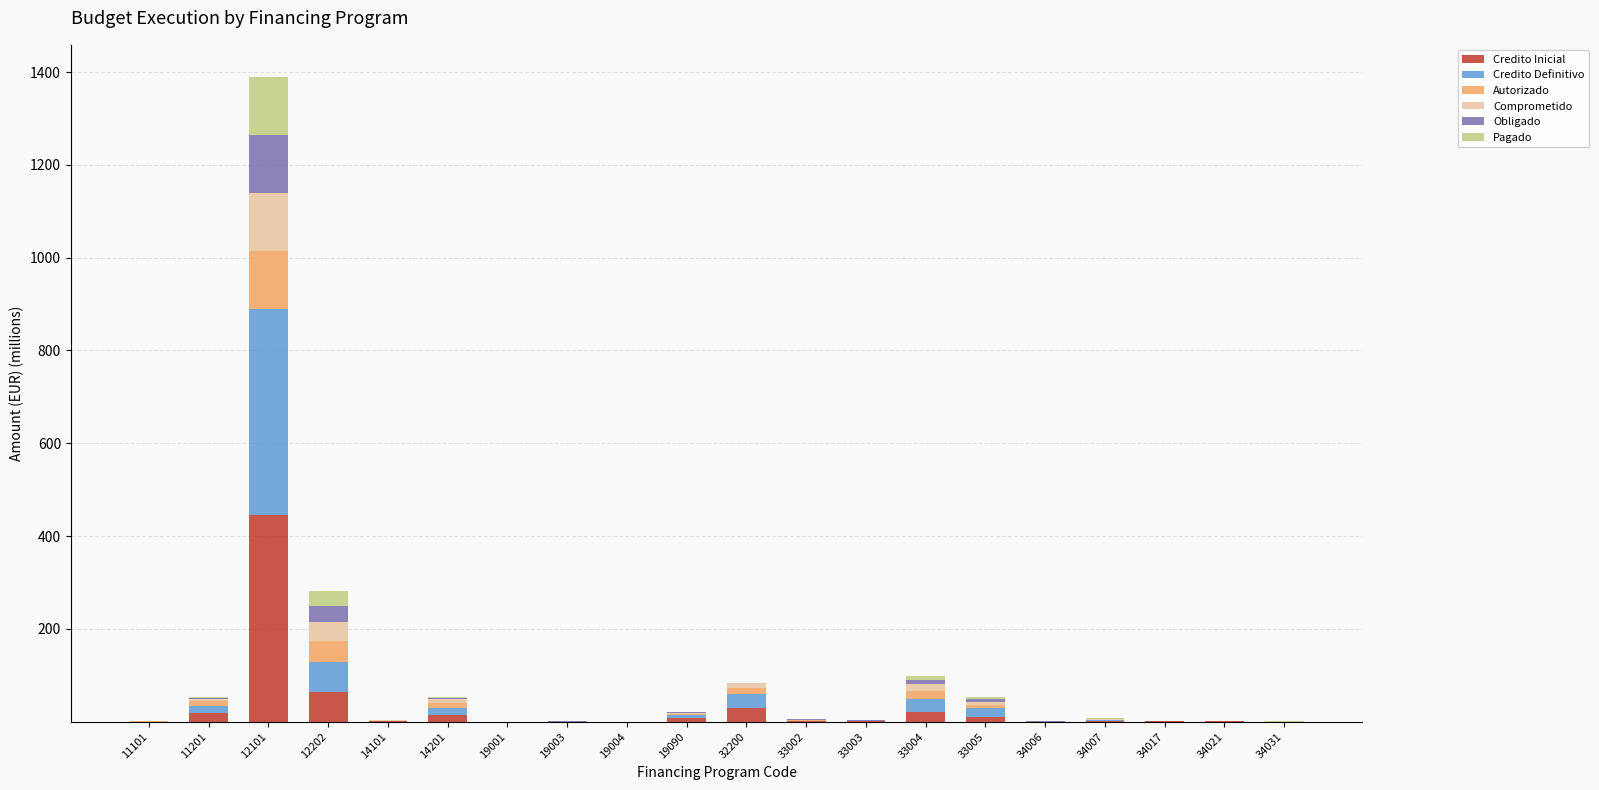

True or false: Credito Inicial has a value of 15.0 at 14201.

True